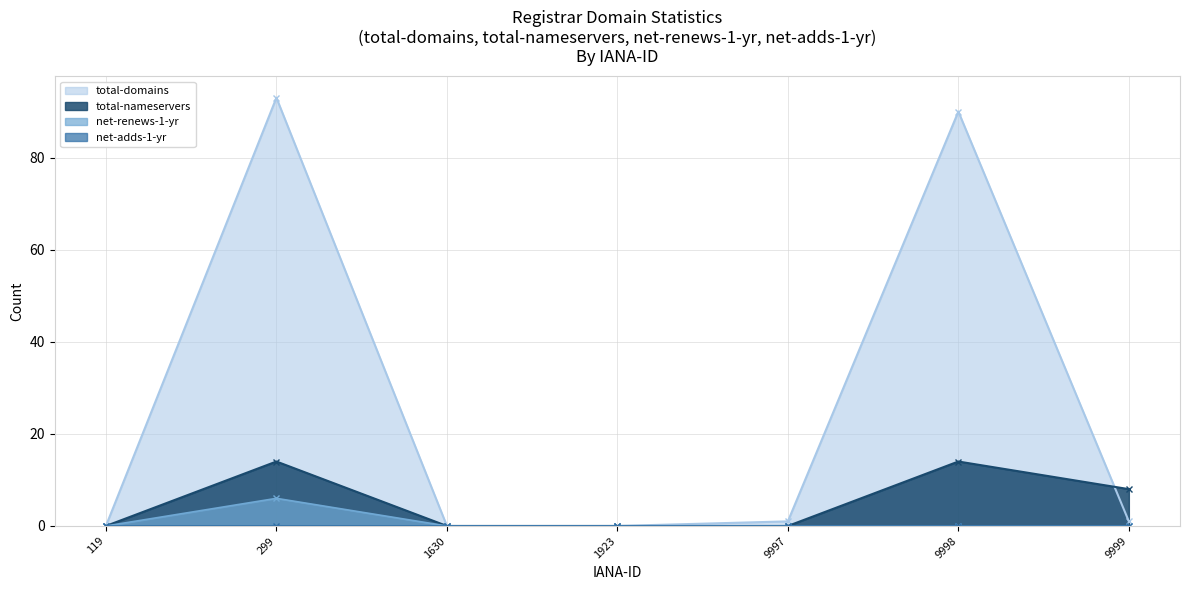

At which category does total-nameservers reach its first local peak?

299